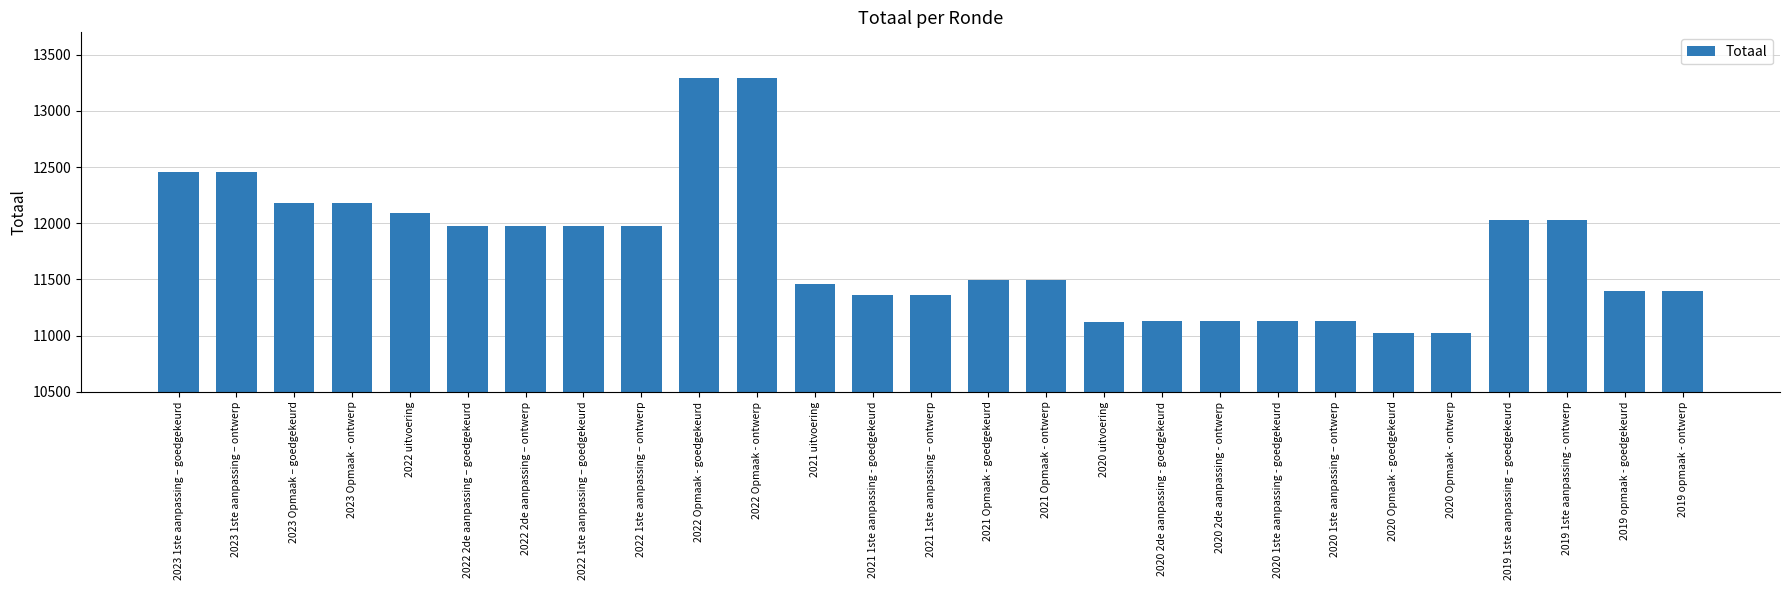

What is the greatest value displayed?

13292